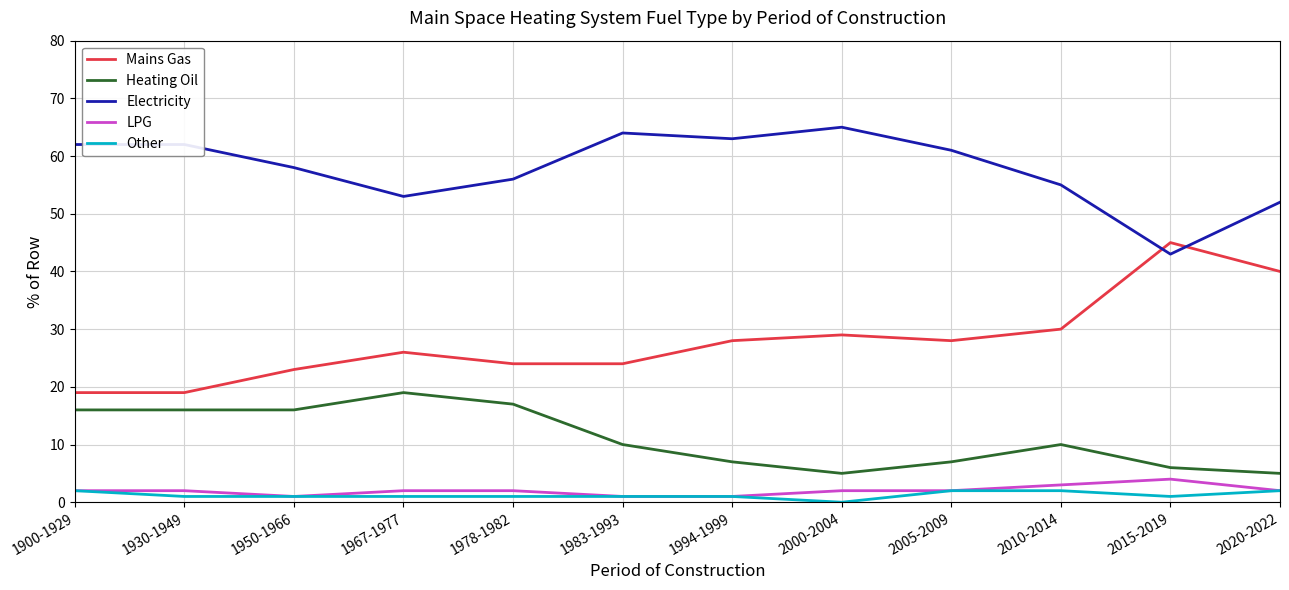

What is the difference between the highest and lowest values at 2020-2022?

50